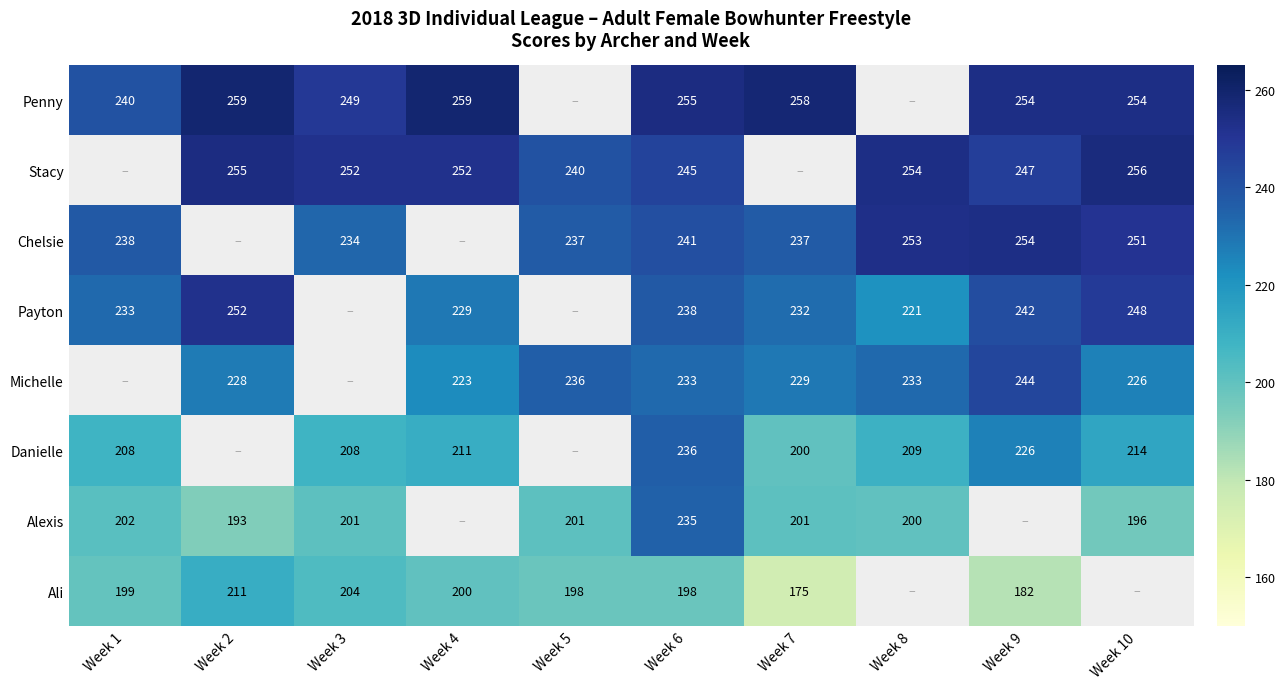

Is it true that Ali equals 99 at Week 1?

False